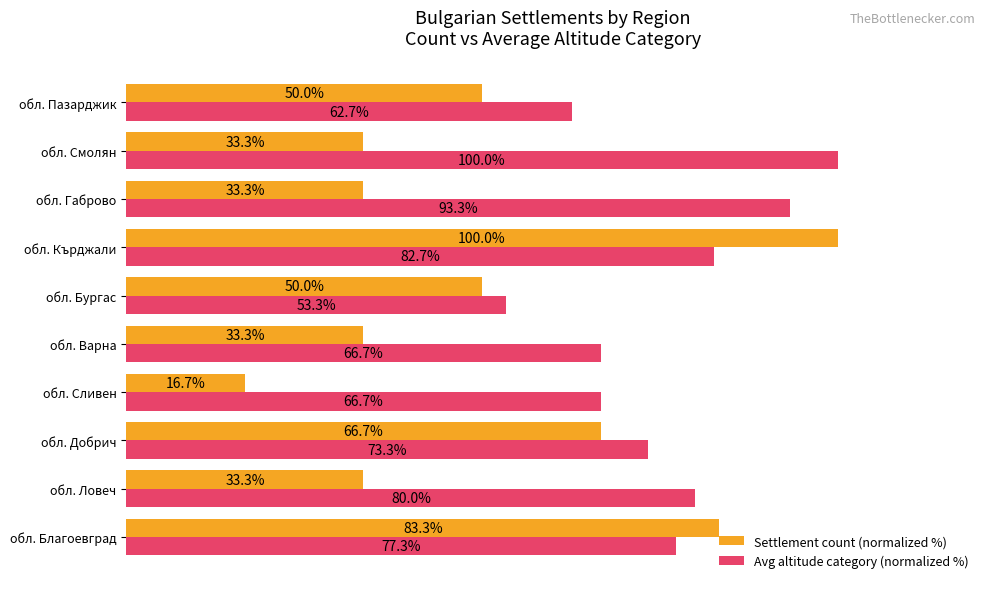

What are all the series names shown in the legend?

Settlement count (normalized %), Avg altitude category (normalized %)